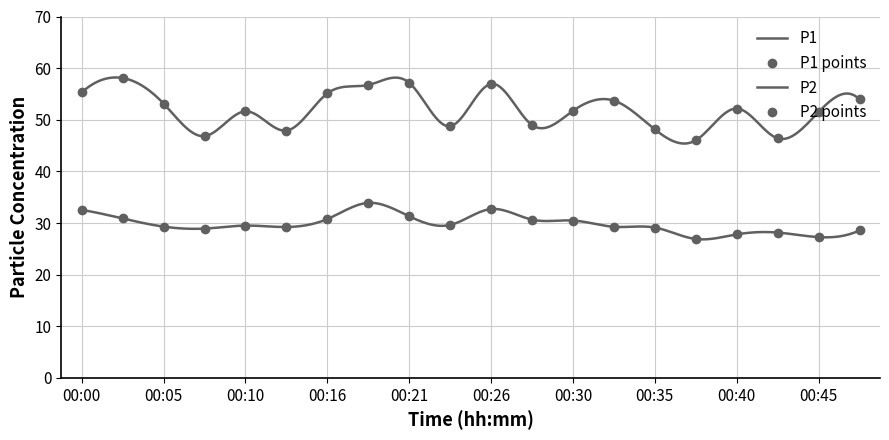

Is this an area chart (filled region under the line)?

No